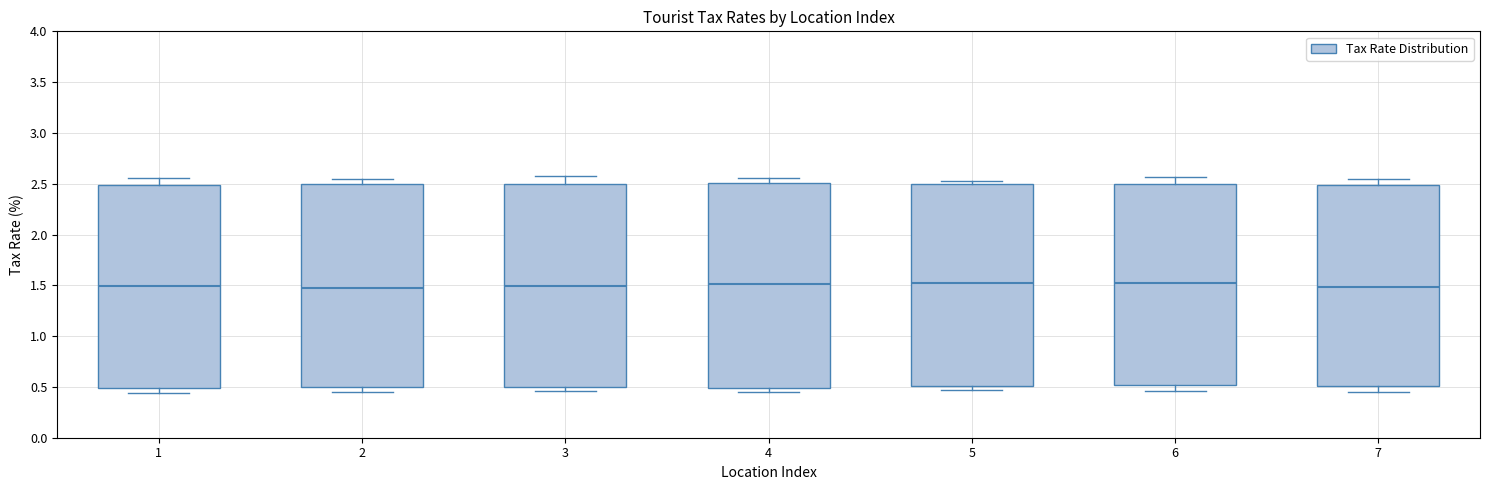

Reading left to right, read every box against the y-axis: the position of its median line, the range the box covers, and the ends of its whiskers. The values are not printed on the chart, so give them approximately, as read against the axis.

1: median 1.50, box 0.50 to 2.50, whiskers 0.45 to 2.55
2: median 1.50, box 0.50 to 2.50, whiskers 0.45 to 2.55
3: median 1.50, box 0.50 to 2.50, whiskers 0.45 to 2.55
4: median 1.50, box 0.50 to 2.50, whiskers 0.45 to 2.55
5: median 1.50, box 0.50 to 2.50, whiskers 0.45 to 2.55
6: median 1.55, box 0.50 to 2.50, whiskers 0.45 to 2.55
7: median 1.50, box 0.50 to 2.50, whiskers 0.45 to 2.55